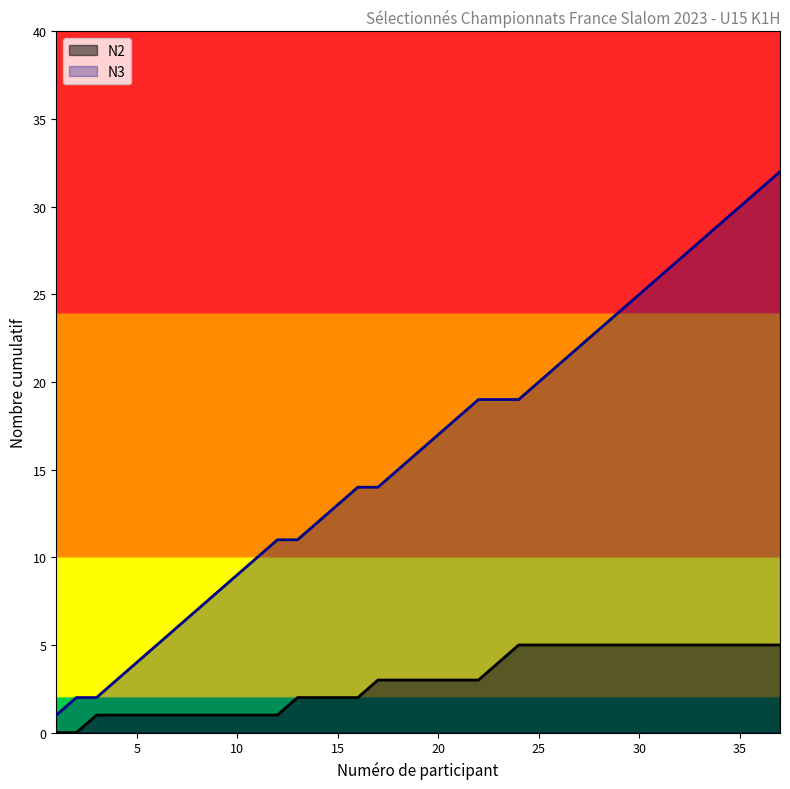

What are all the series names shown in the legend?

N2, N3